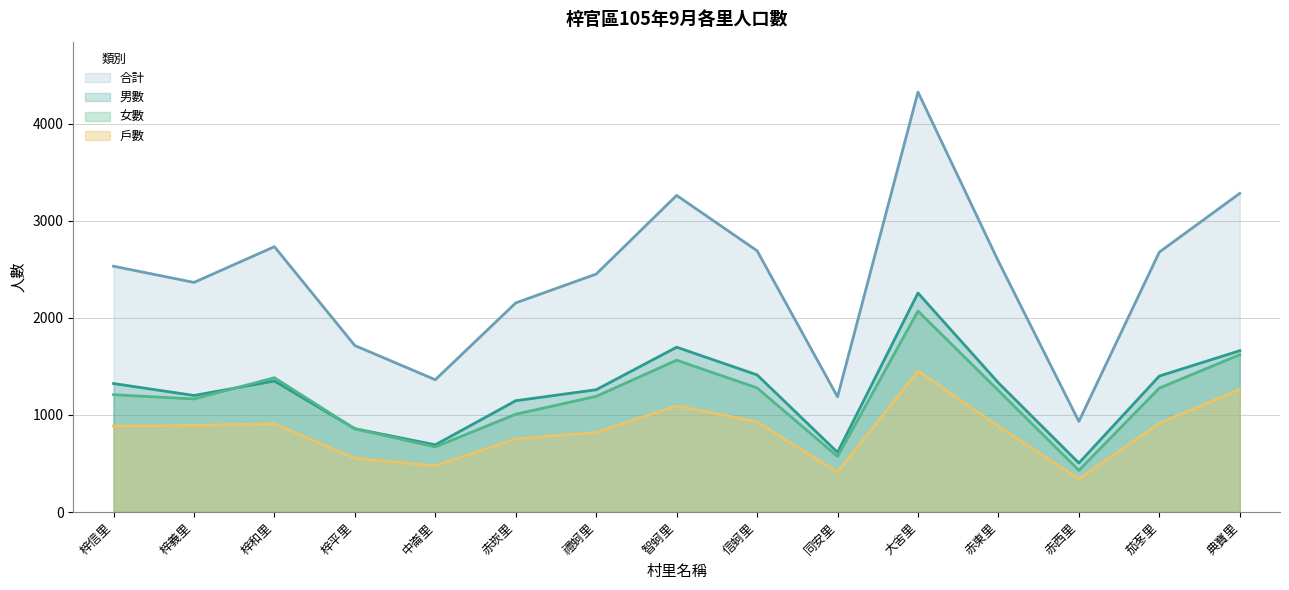

How many interior local peaks does the 合計 series have?

3